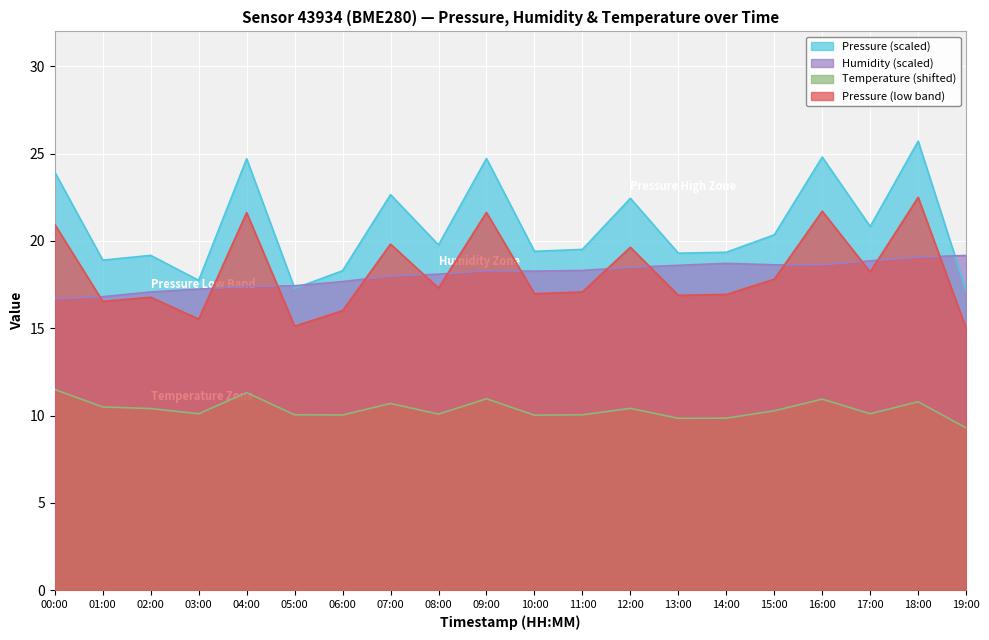

What is the difference between the humidity values at 01:00 and 15:00?

1.8